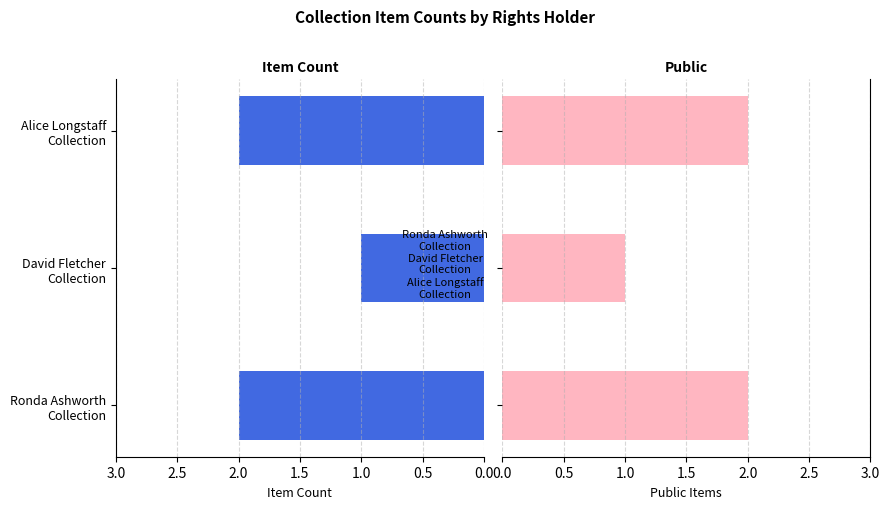

At how many categories does at least one series exceed 1?

2